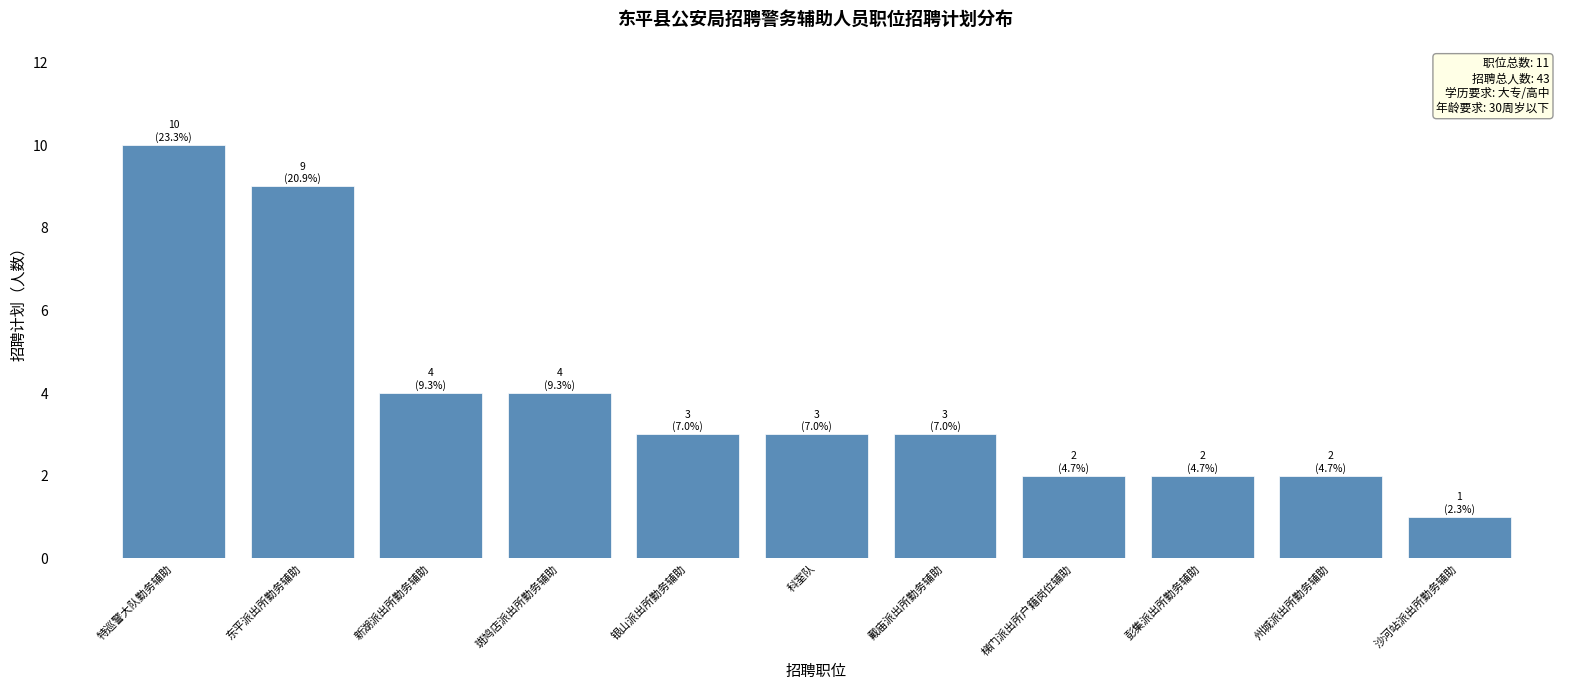

What is the ratio of the value at 彭集派出所勤务辅助 to the value at 戴庙派出所勤务辅助?

0.7